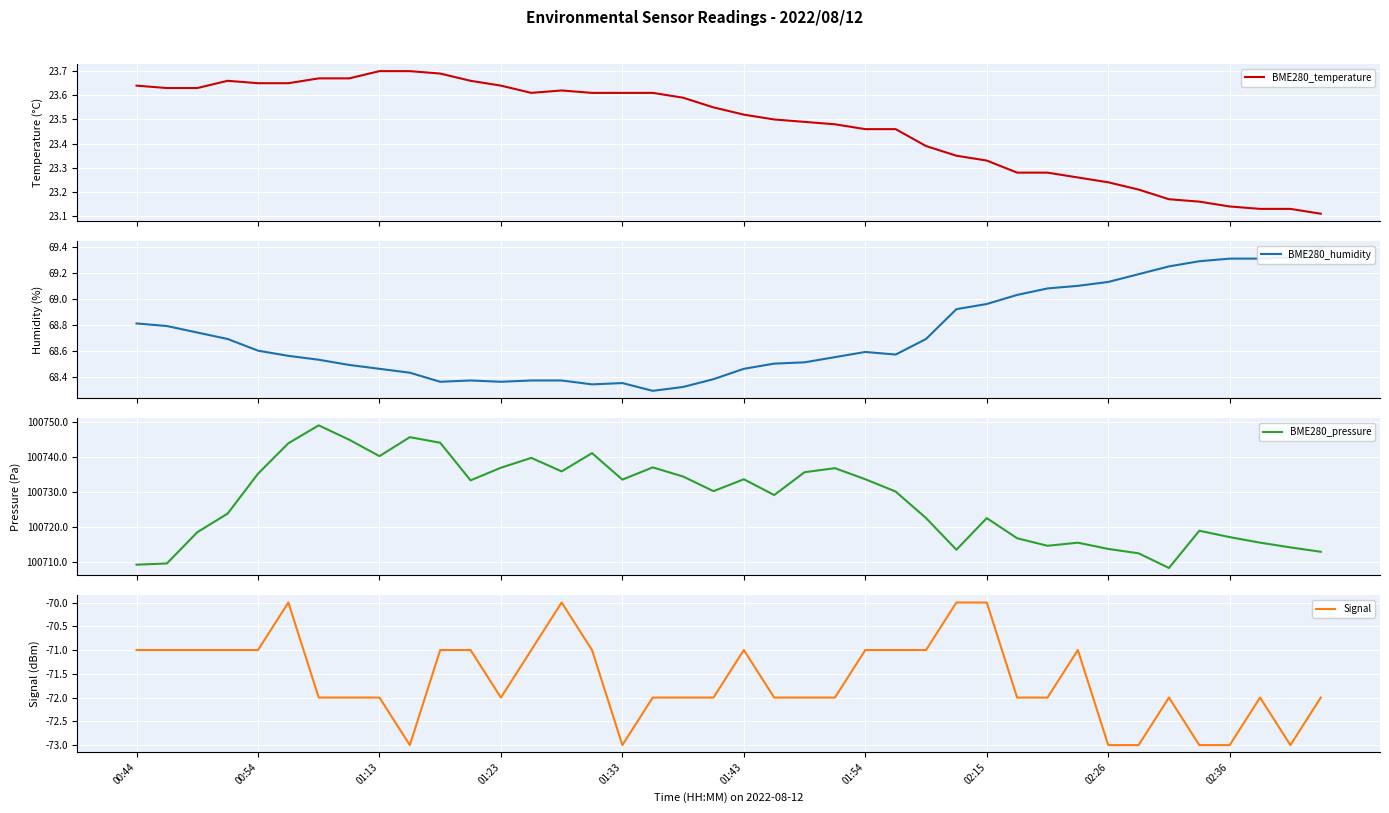

What is the highest value of the Signal series?

-70